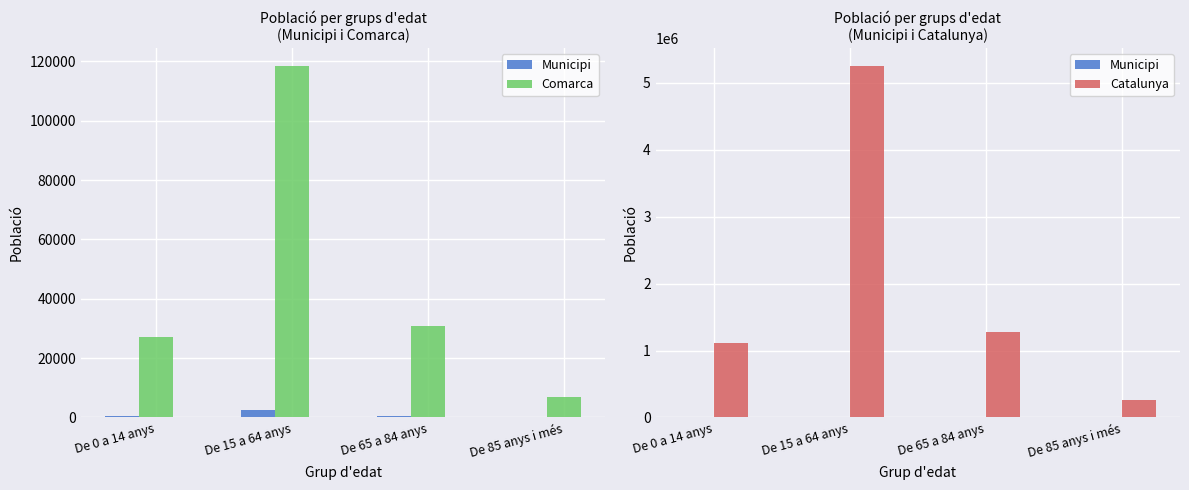

Are the bars grouped side by side (vs. stacked)?

Yes